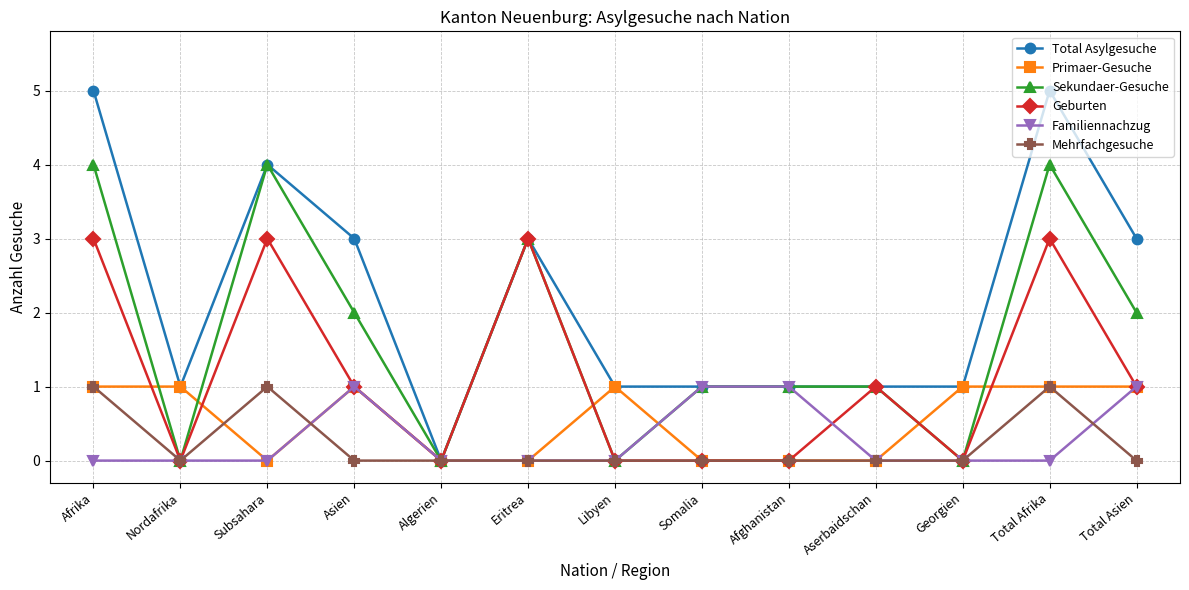

What is the sum of all Mehrfachgesuche values?

3